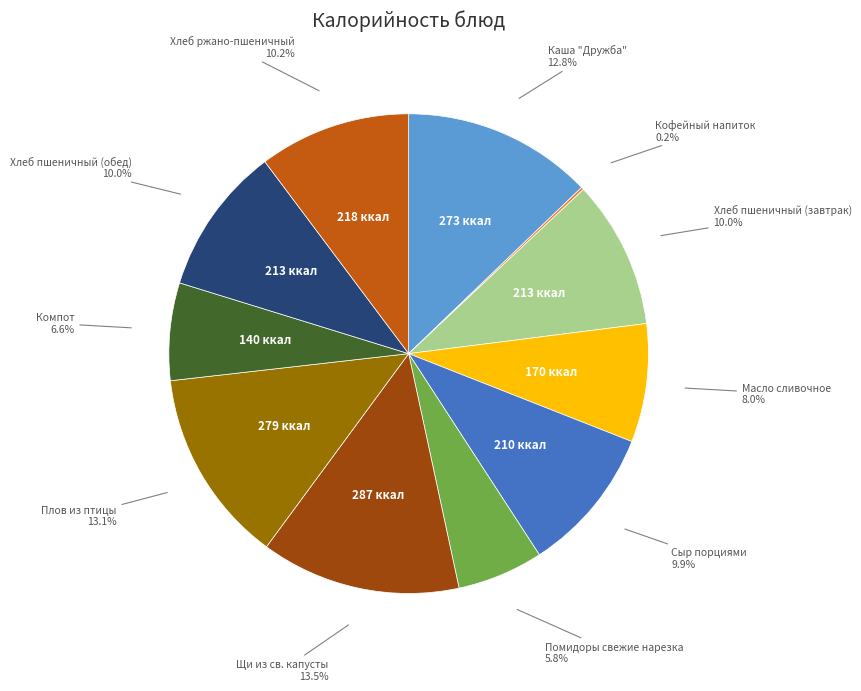

Does any single category account for the majority?

No